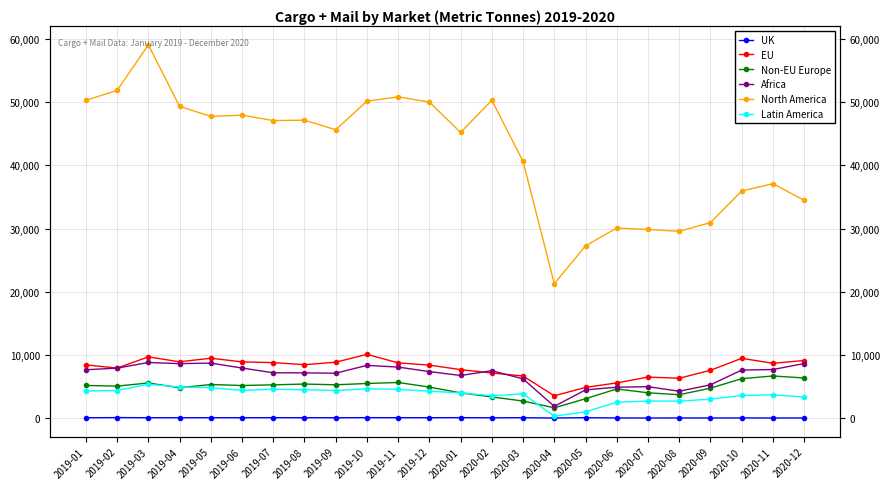

Does the chart display data point markers on the line(s)?

Yes